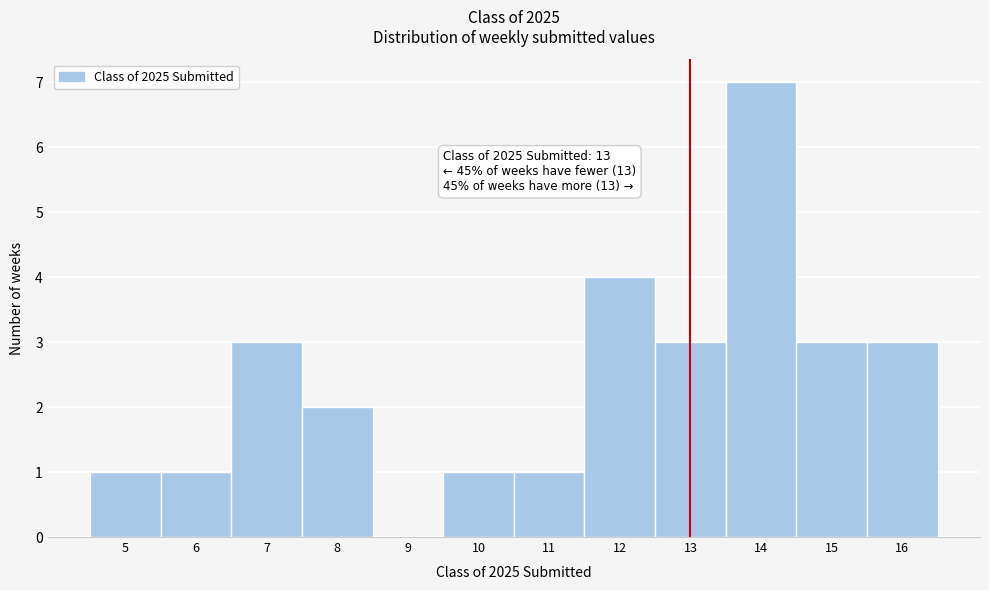

Over which range of the x-axis is the bar tallest?

13.5 to 14.5